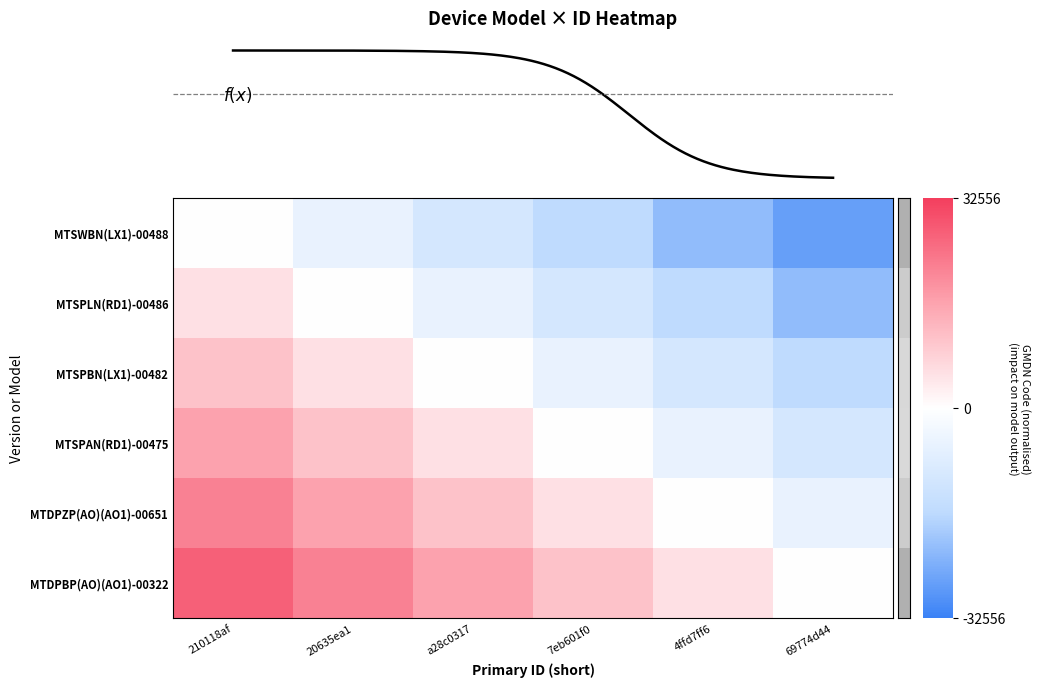

Which has a higher value, 210118af or 4ffd7ff6?

210118af